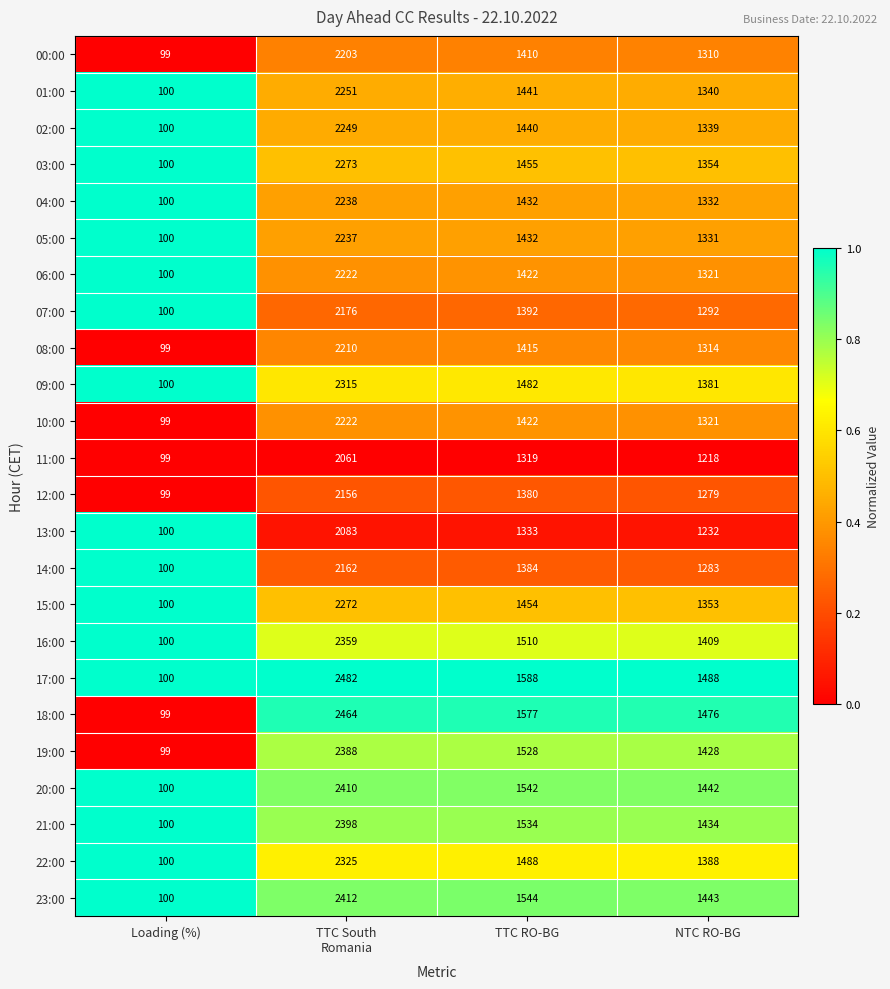

What is the difference between the maximum and second lowest values in the 21:00 series?

964